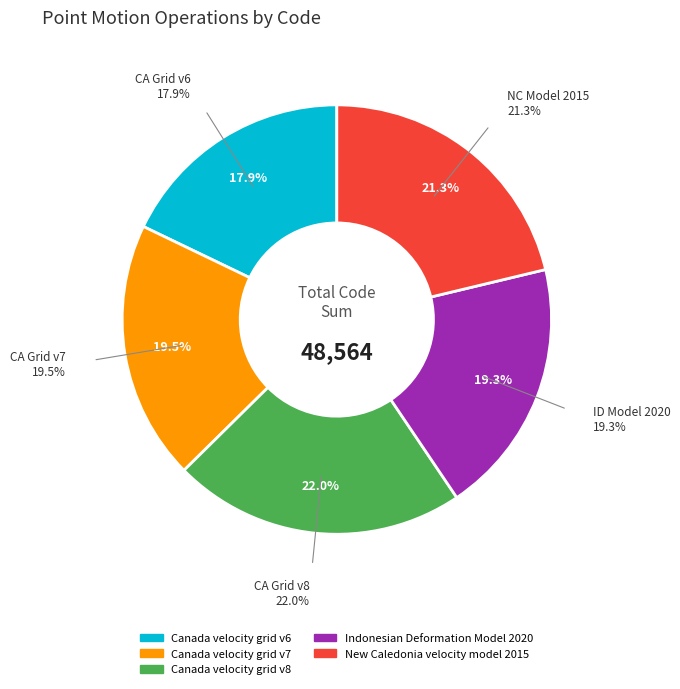

What portion of the pie excludes Indonesian Deformation Model 2020?

80.7%